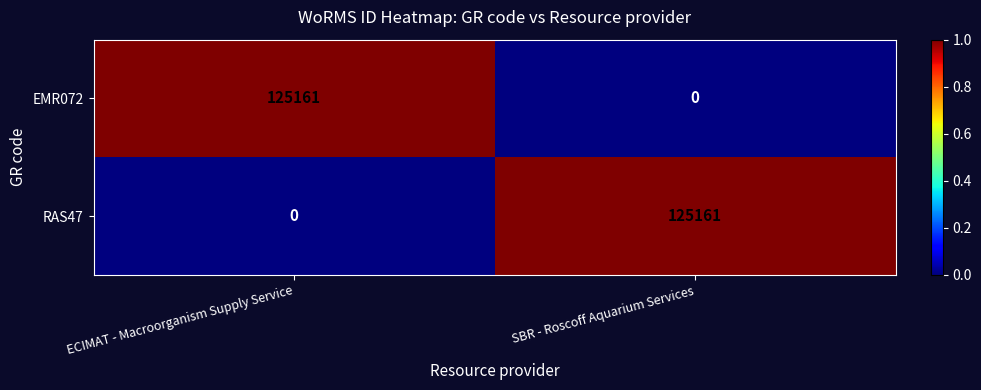

Rank the series at ECIMAT - Macroorganism Supply Service from lowest to highest value.

RAS47, EMR072